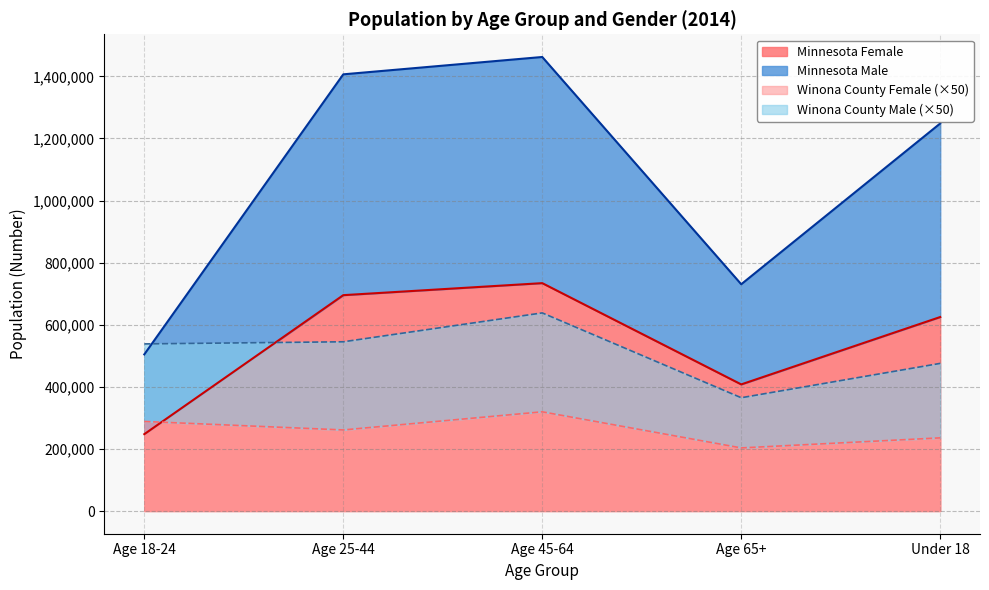

At how many categories does at least one series exceed 421300?

3